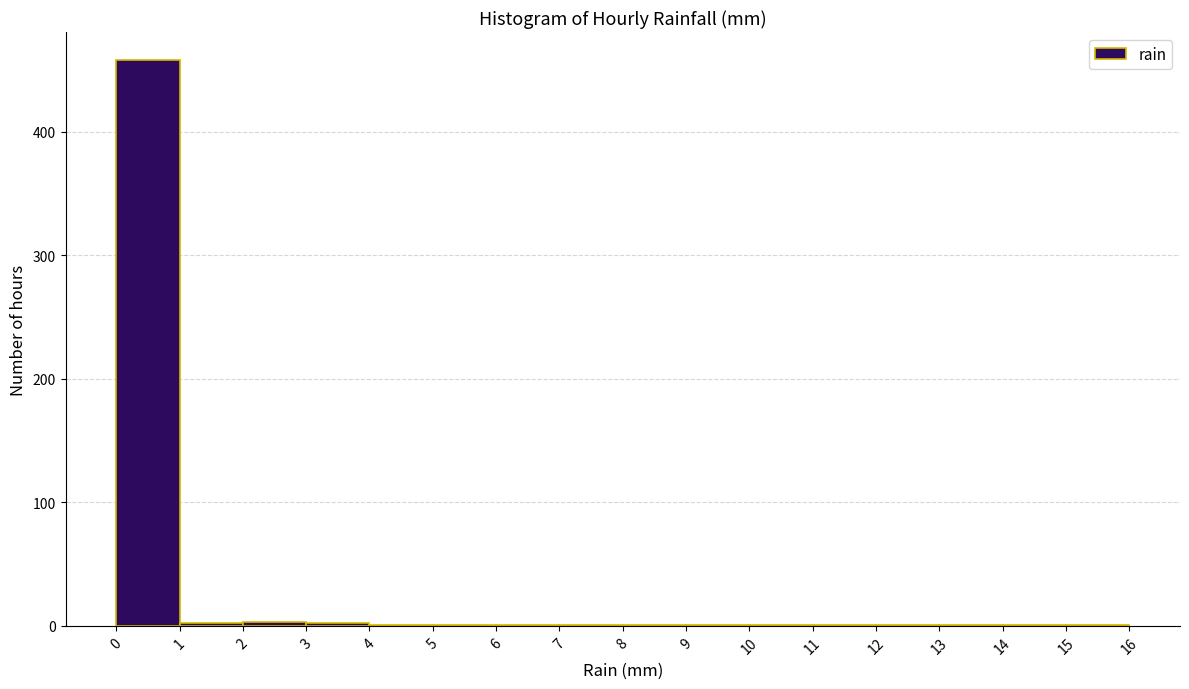

How tall is the bar that spans 0 to 1 on the x-axis? The values are not printed on the chart, so give them approximately, as read against the axis.

460